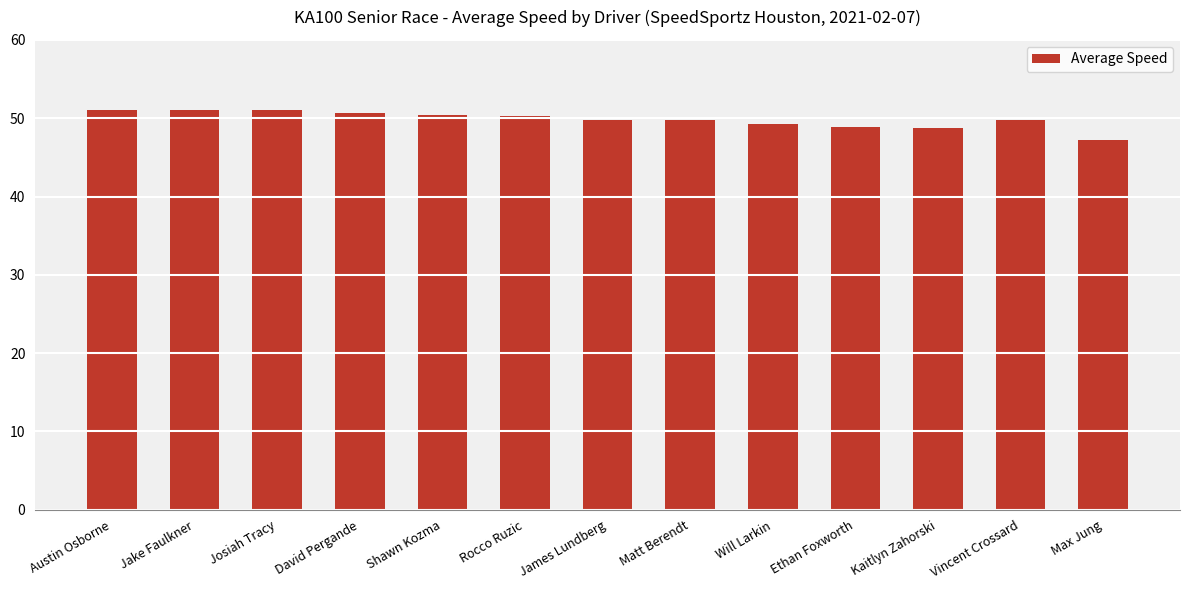

What is the label of the 10th bar from the right?

David Pergande